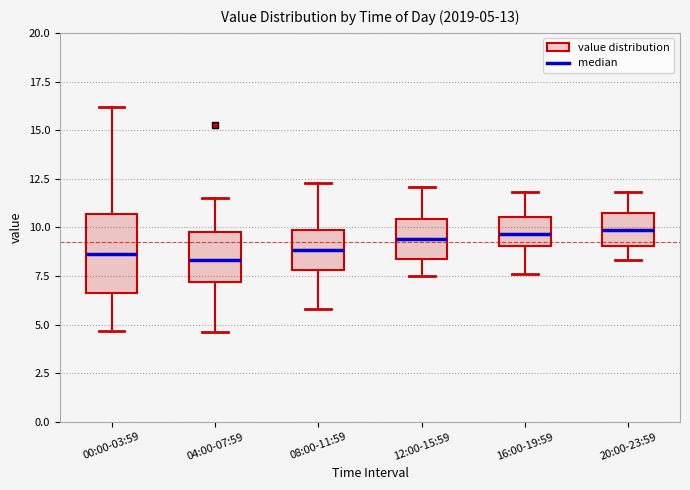

Which box is the tallest, from its lower edge to its upper edge?

00:00-03:59